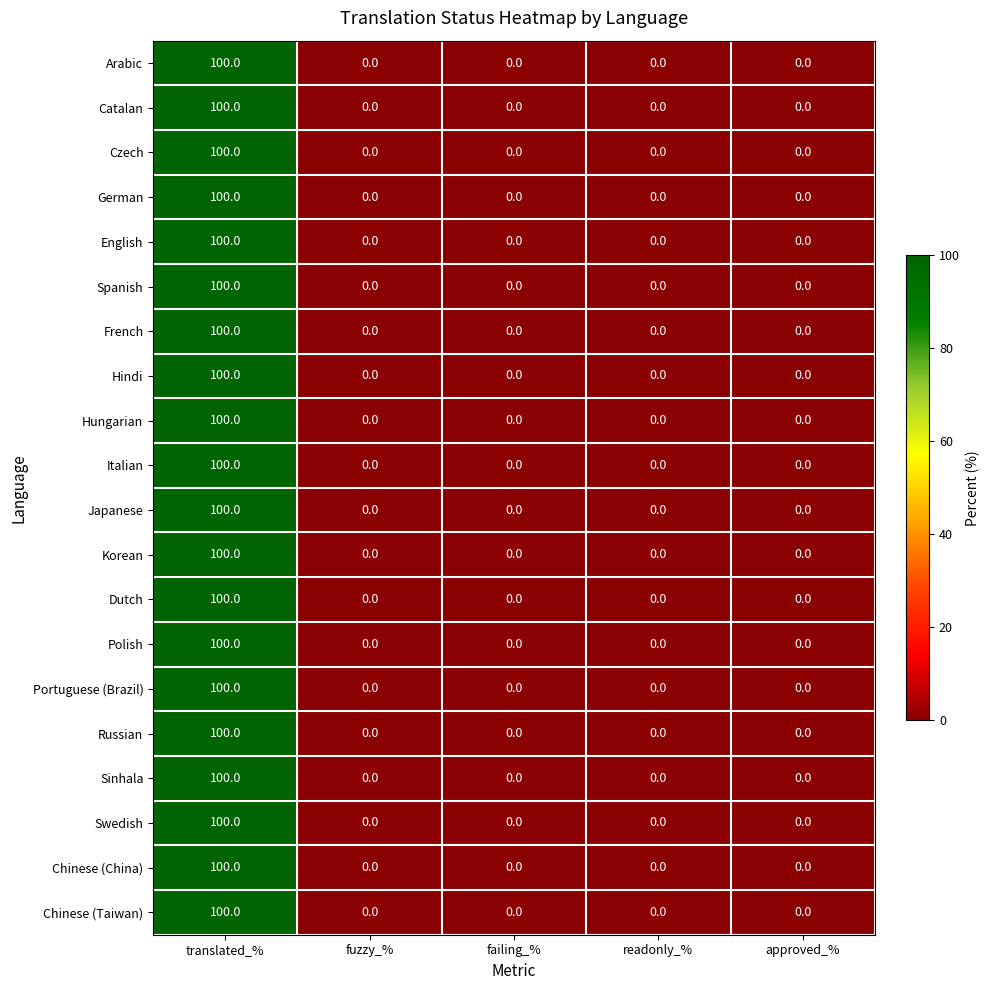

At which category does the chart reach its peak across all series?

translated_%